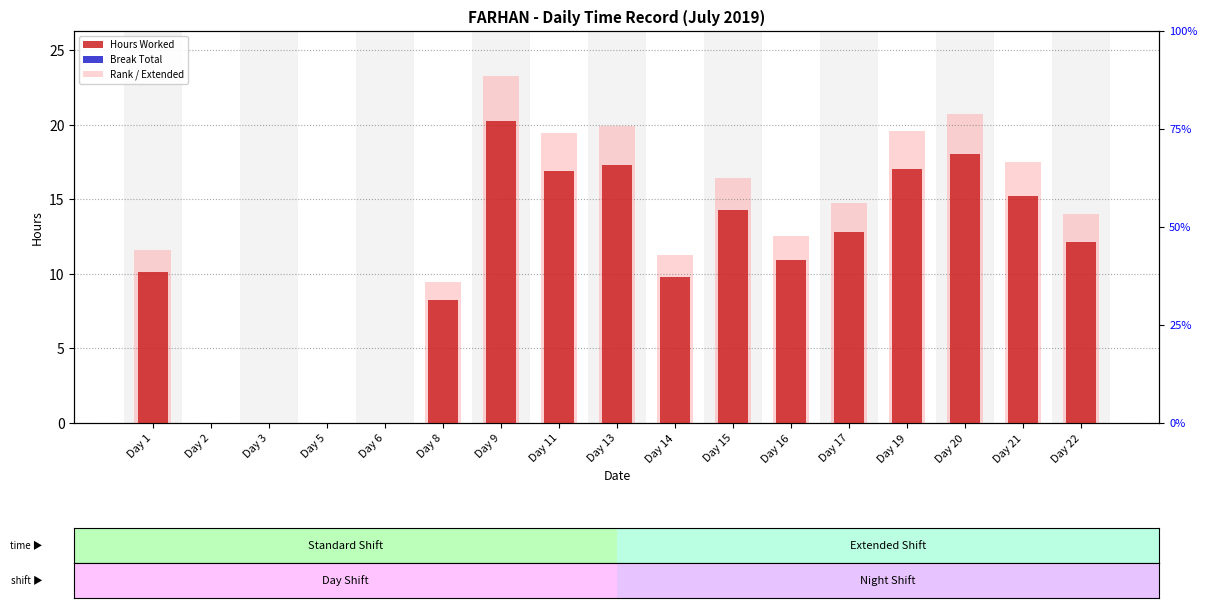

Reading left to right, extract all data points from this chart.

Hours Worked: Day 1=10.1	Day 2=0.0	Day 3=0.0	Day 5=0.0	Day 6=0.0	Day 8=8.2	Day 9=20.2	Day 11=16.9	Day 13=17.3	Day 14=9.8	Day 15=14.3	Day 16=10.9	Day 17=12.8	Day 19=17.0	Day 20=18.0	Day 21=15.2	Day 22=12.2
Break Total: Day 1=0.0	Day 2=0.0	Day 3=0.0	Day 5=0.0	Day 6=0.0	Day 8=0.0	Day 9=0.0	Day 11=0.0	Day 13=0.0	Day 14=0.0	Day 15=0.0	Day 16=0.0	Day 17=0.0	Day 19=0.0	Day 20=0.0	Day 21=0.0	Day 22=0.0
Rank / Extended: Day 1=11.6	Day 2=0.0	Day 3=0.0	Day 5=0.0	Day 6=0.0	Day 8=9.5	Day 9=23.3	Day 11=19.4	Day 13=19.9	Day 14=11.3	Day 15=16.4	Day 16=12.6	Day 17=14.7	Day 19=19.6	Day 20=20.7	Day 21=17.5	Day 22=14.0